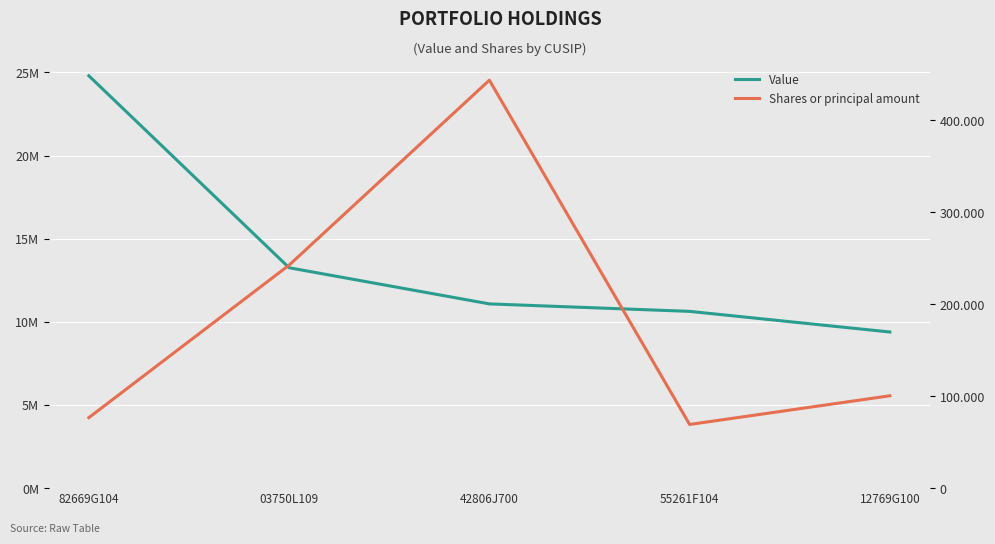

Reading left to right, extract all data points from this chart.

Value: 82669G104=24793000	03750L109=13251000	42806J700=11079000	55261F104=10629000	12769G100=9388000
Shares or principal amount: 82669G104=76648	03750L109=242385	42806J700=443322	55261F104=69206	12769G100=100375